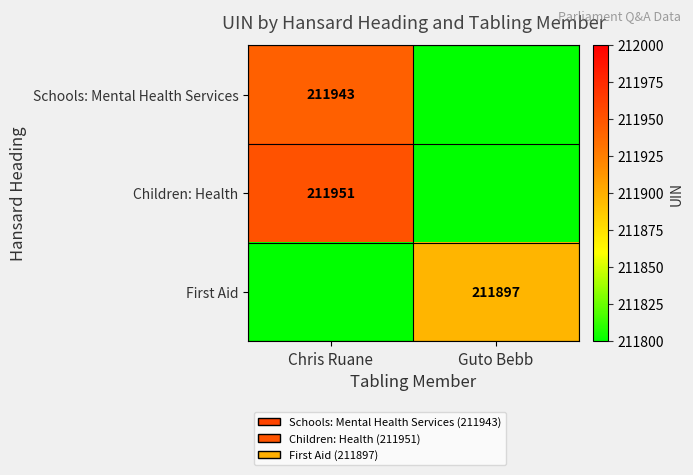

Is the value of Children: Health at Chris Ruane greater than the value of First Aid at Guto Bebb?

Yes